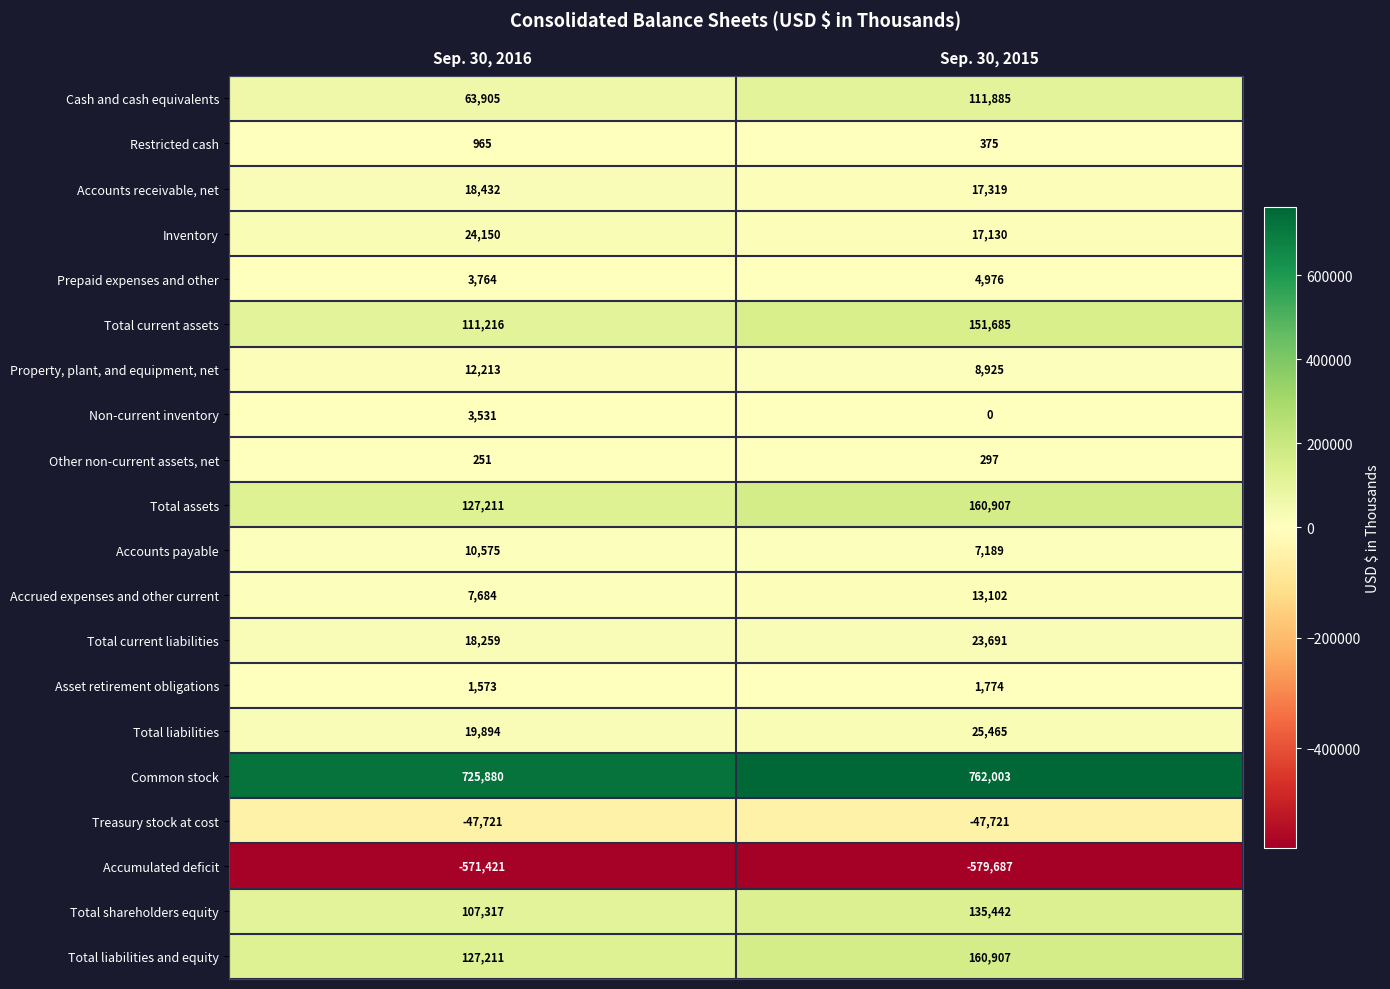

Is it true that Restricted cash equals 375 at Sep. 30, 2015?

True